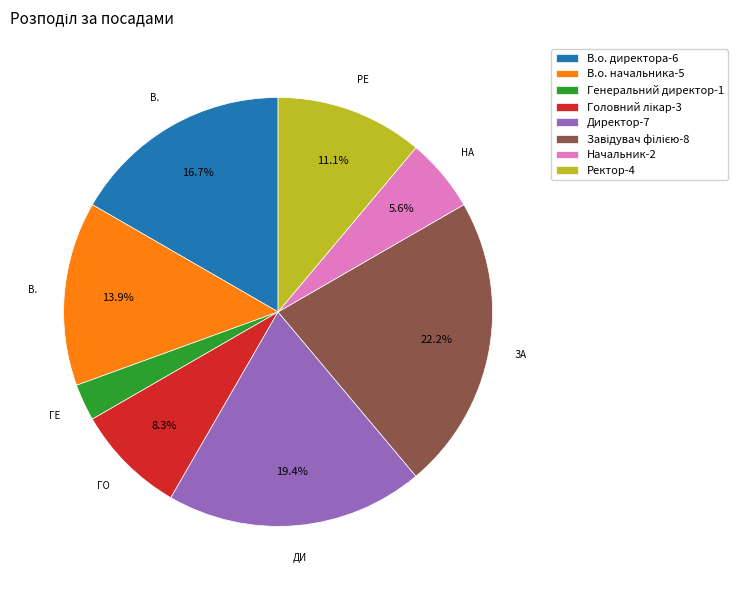

Is there a majority slice in this chart?

No